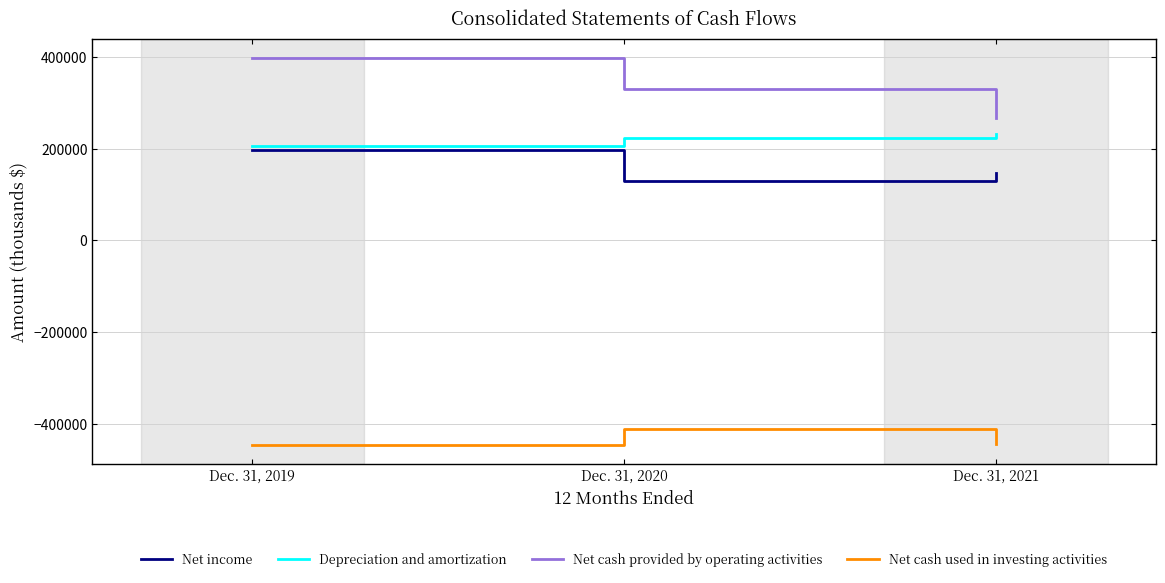

What is the difference between the Net cash used in investing activities values at Dec. 31, 2021 and Dec. 31, 2019?

595